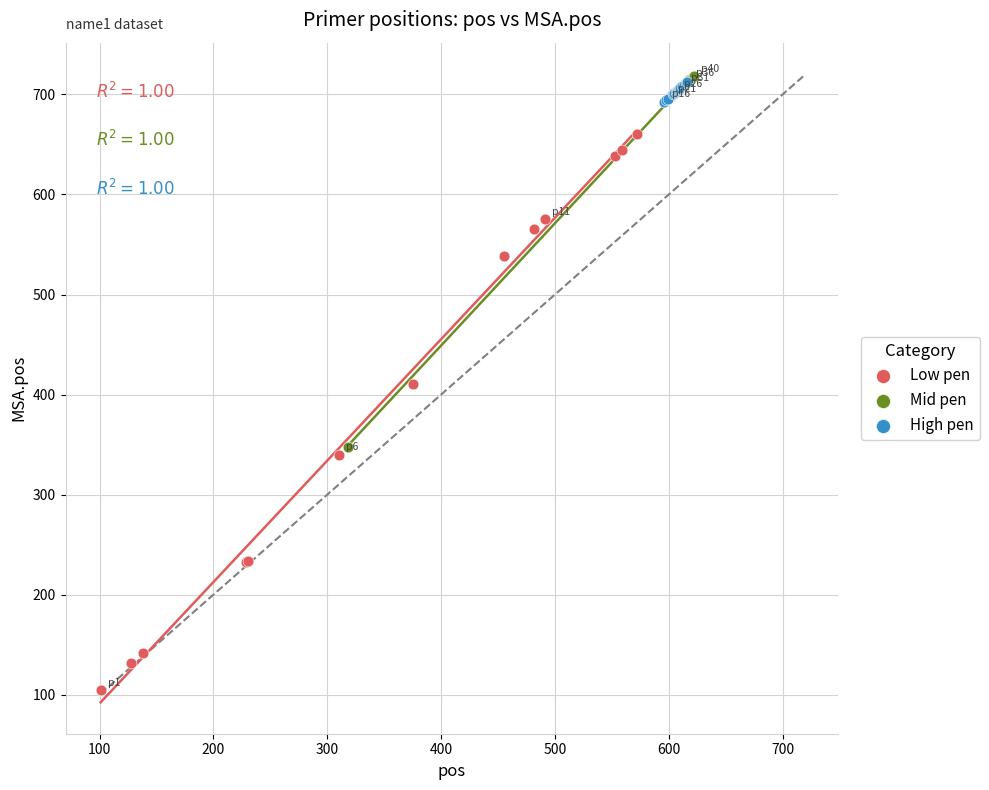

Which series has the widest spread of Y values?

Low pen